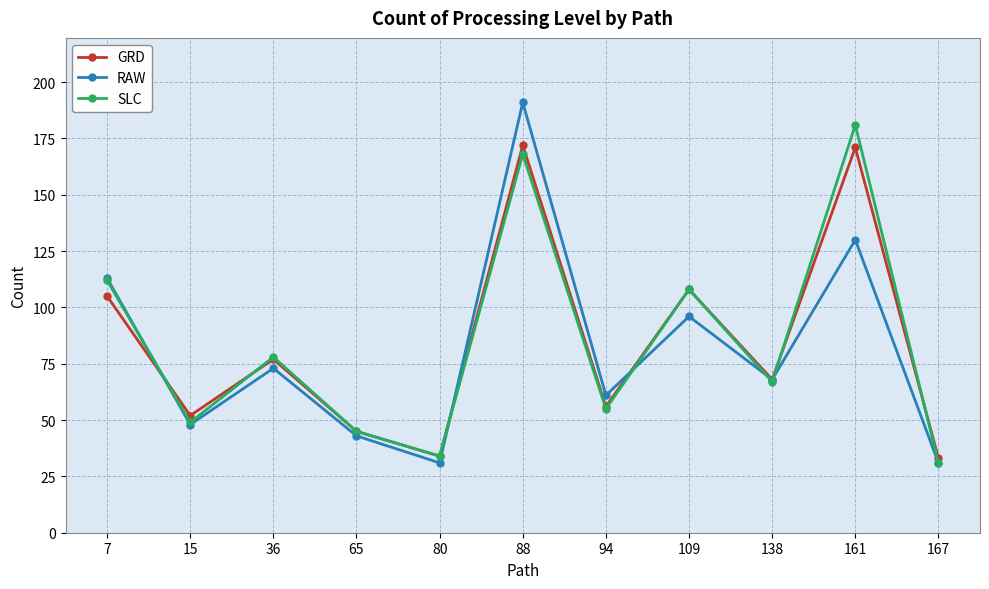

What is the minimum value for SLC?

31